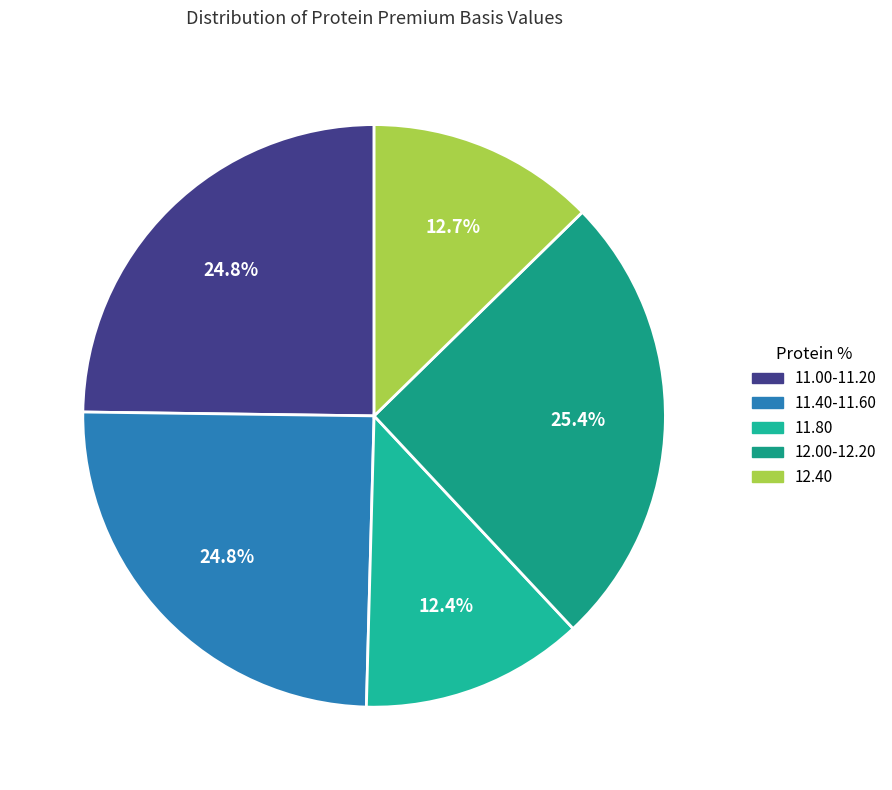

To the nearest percent, what percentage of the pie is 11.80?

12%